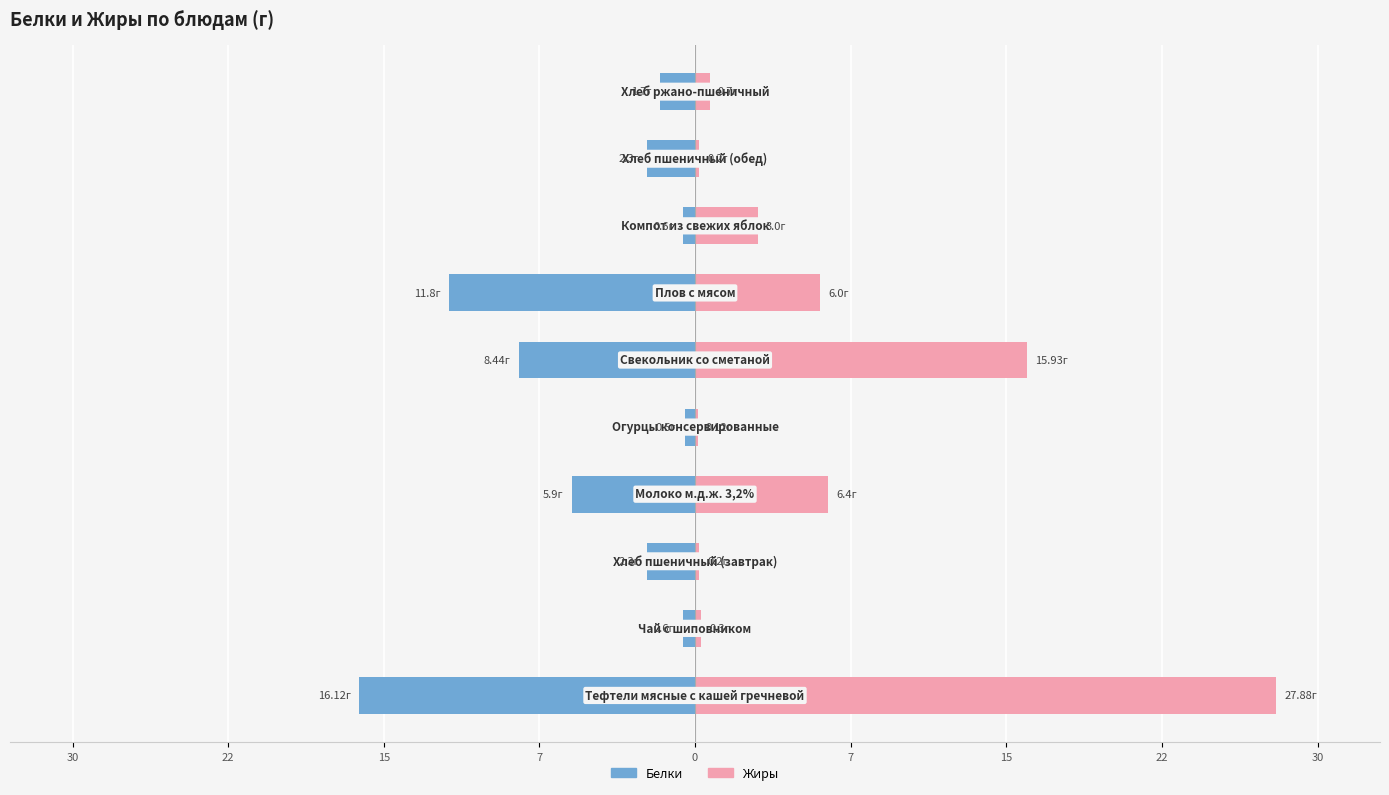

What are all the series names shown in the legend?

Белки, Жиры